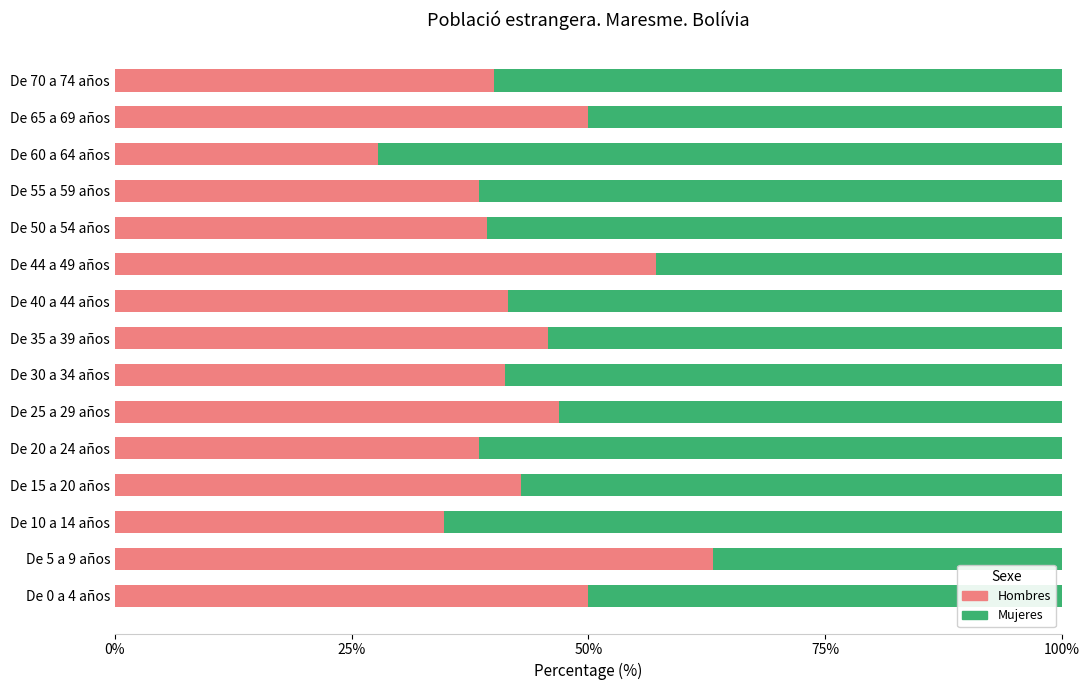

What is the difference between the second highest and minimum values in the Hombres series?

29.4